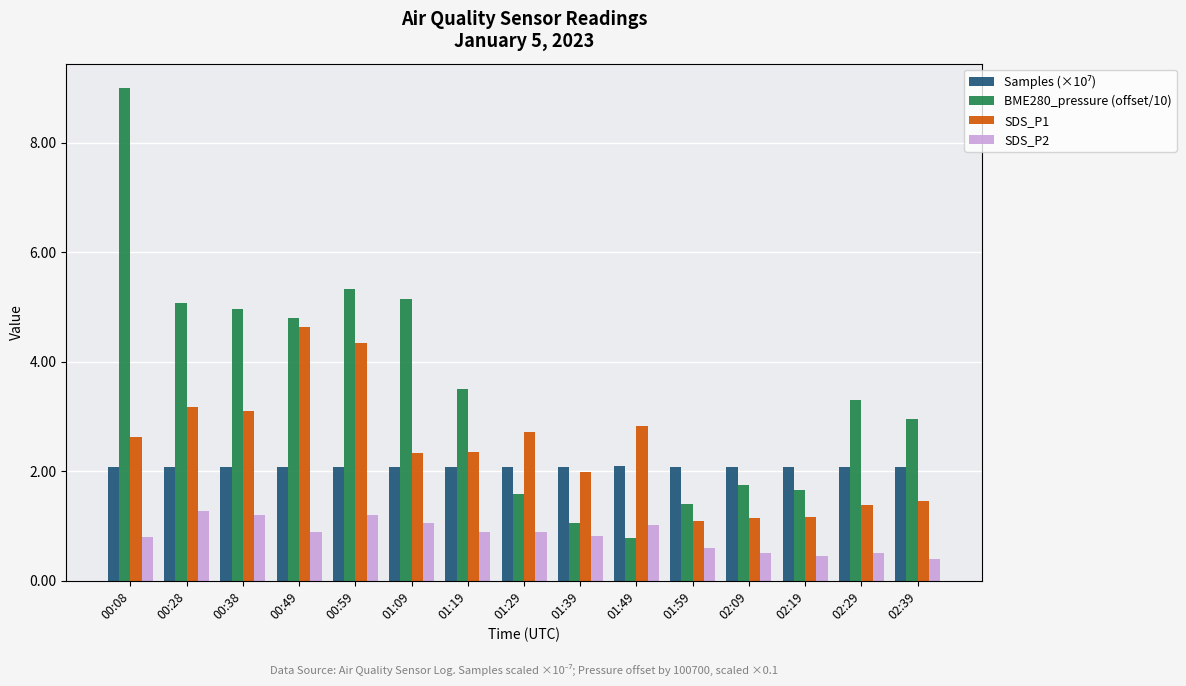

Does the chart contain stacked bars?

No